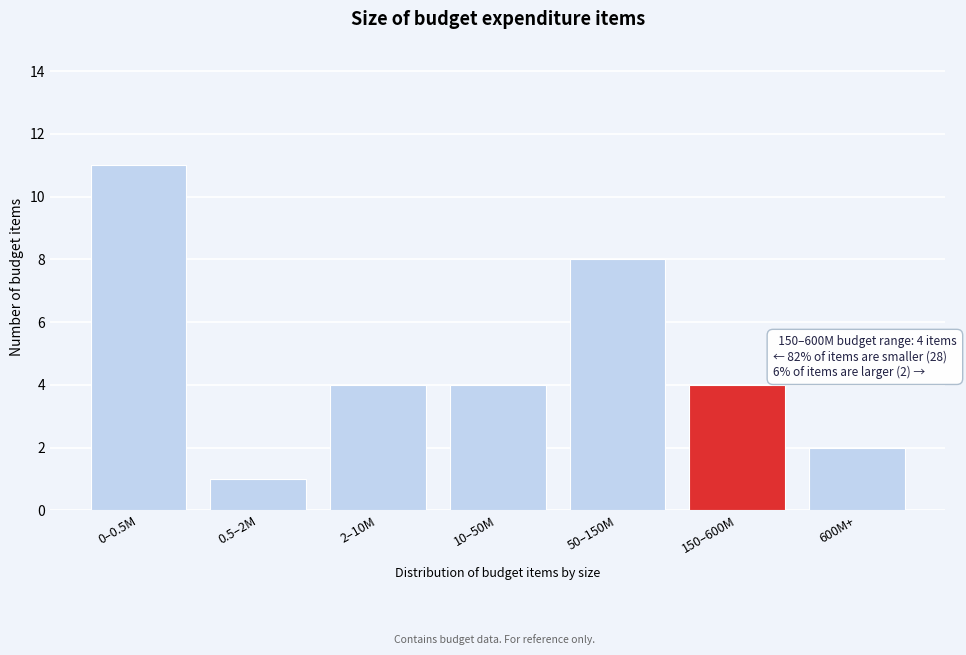

Reading left to right, list all the values displayed in this chart.

11	1	4	4	8	4	2